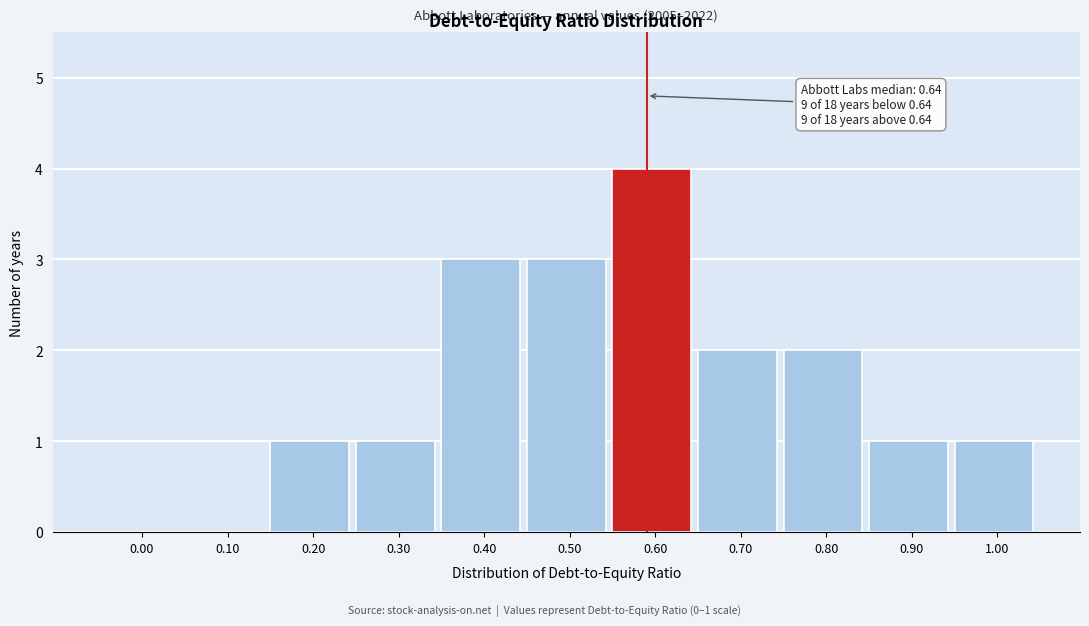

What is the sum of all values?

18